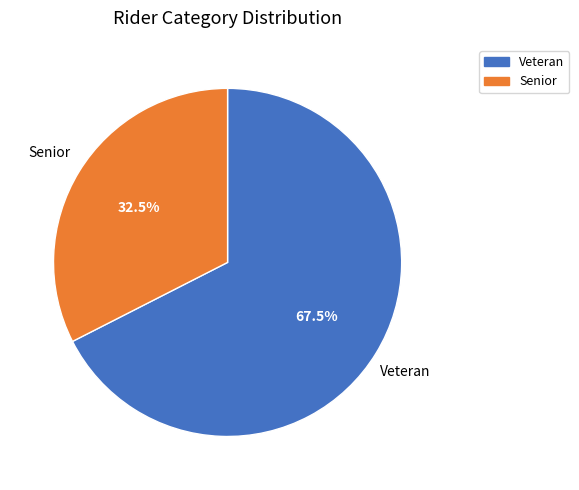

To the nearest percent, what is the combined percentage of Veteran and Senior?

100%